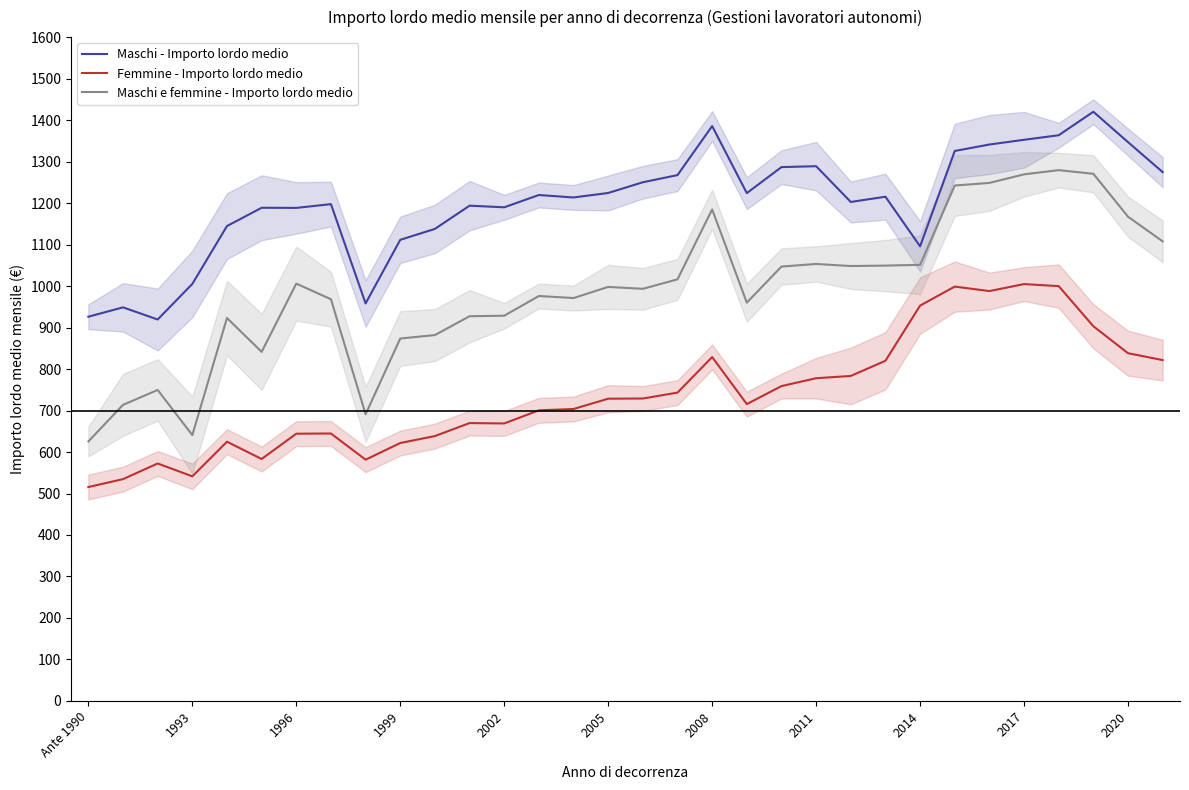

What is the maximum value for Maschi - Importo lordo medio?

1420.1